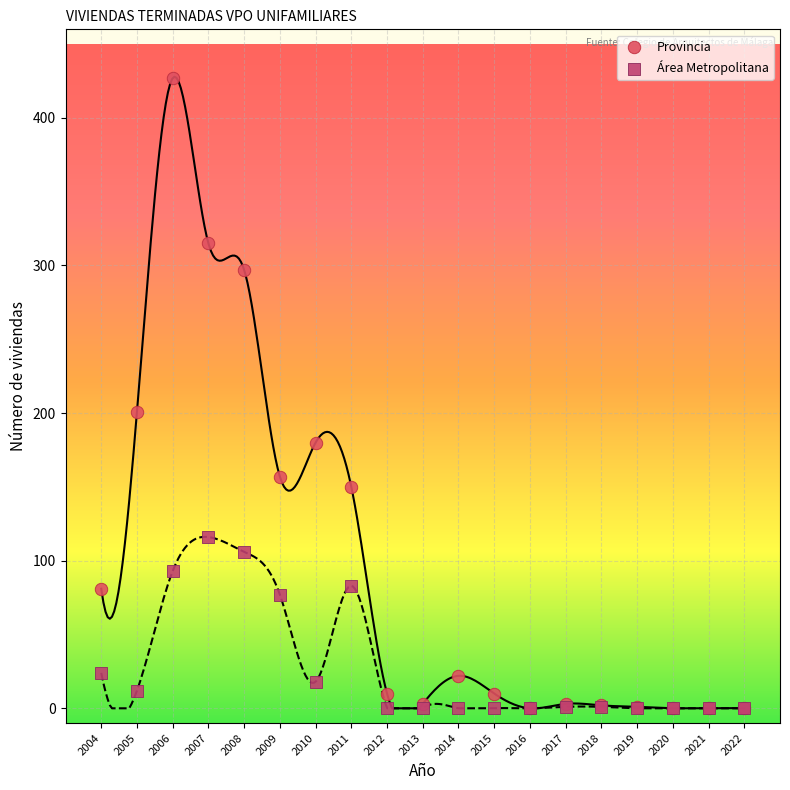

In the Provincia series, what Y value is closest to 213?

201